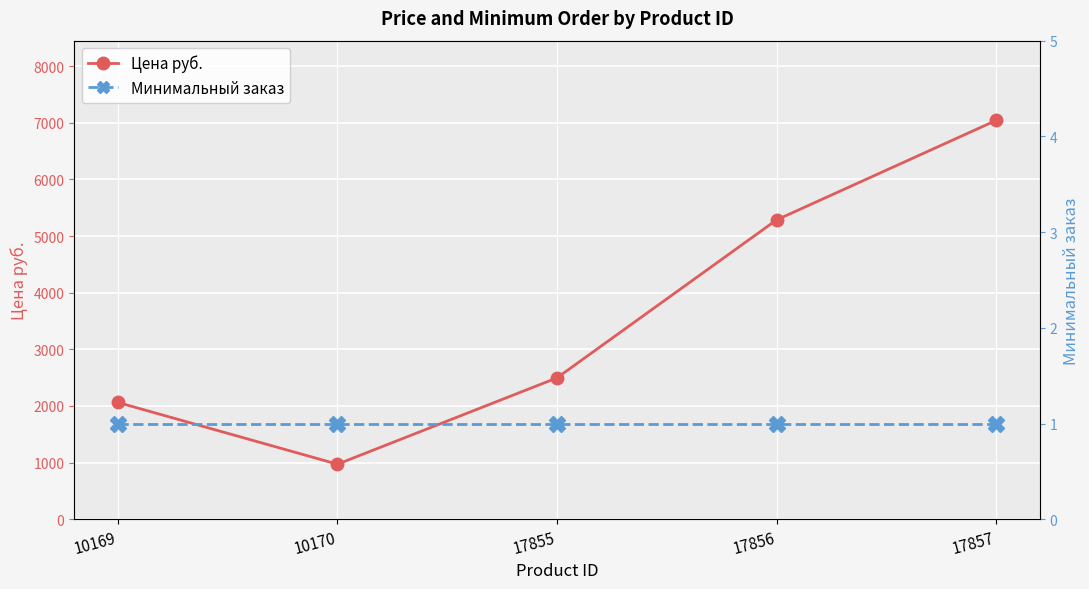

At 10169, list the series in order from largest to smallest.

Цена руб., Минимальный заказ